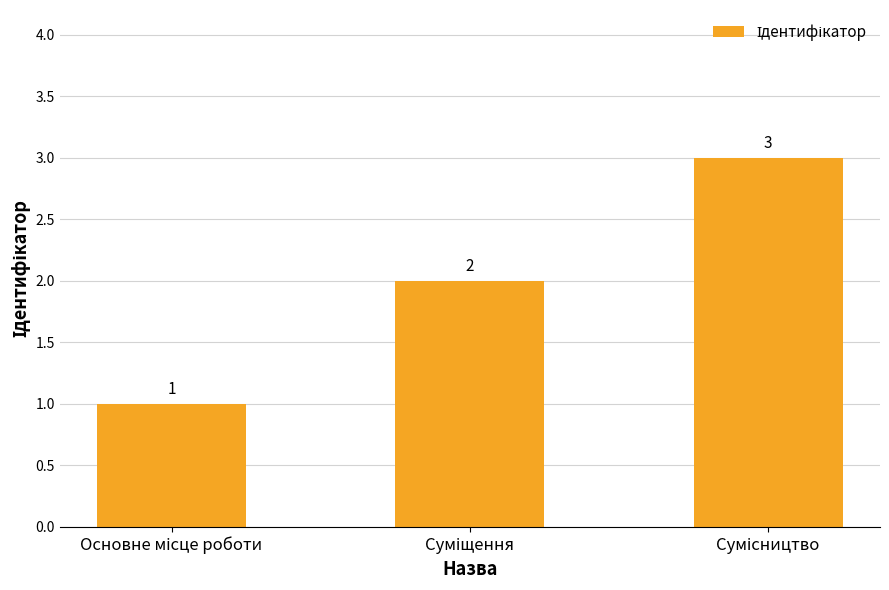

Count the values in the range 1 to 3.

3